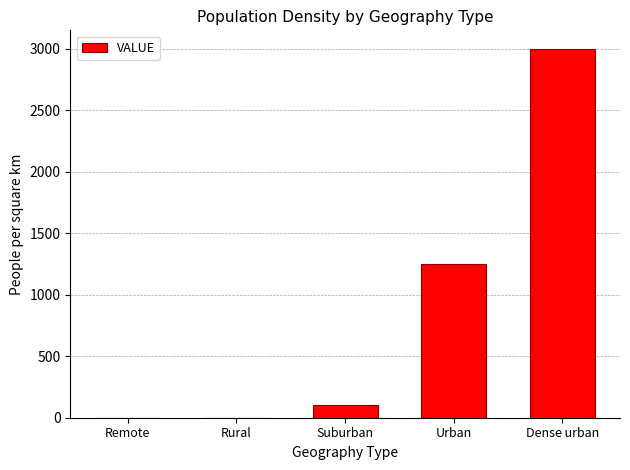

At which label is the value closest to 1499?

Urban